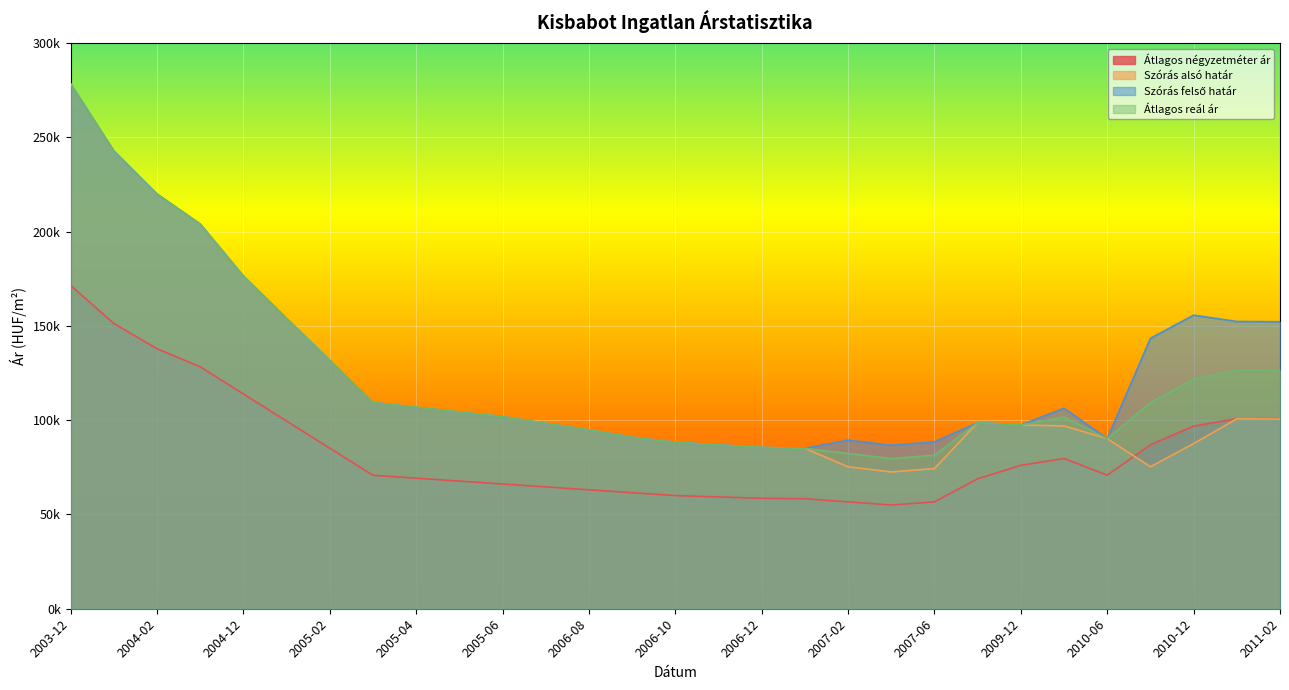

At which category does Átlagos reál ár reach its first local valley?

2007-03